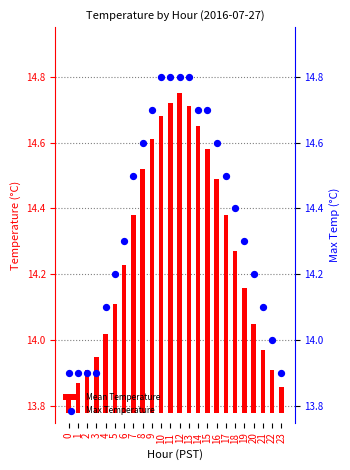

Is the value of Mean Temperature at 5 greater than the value of Max Temperature at 11?

No